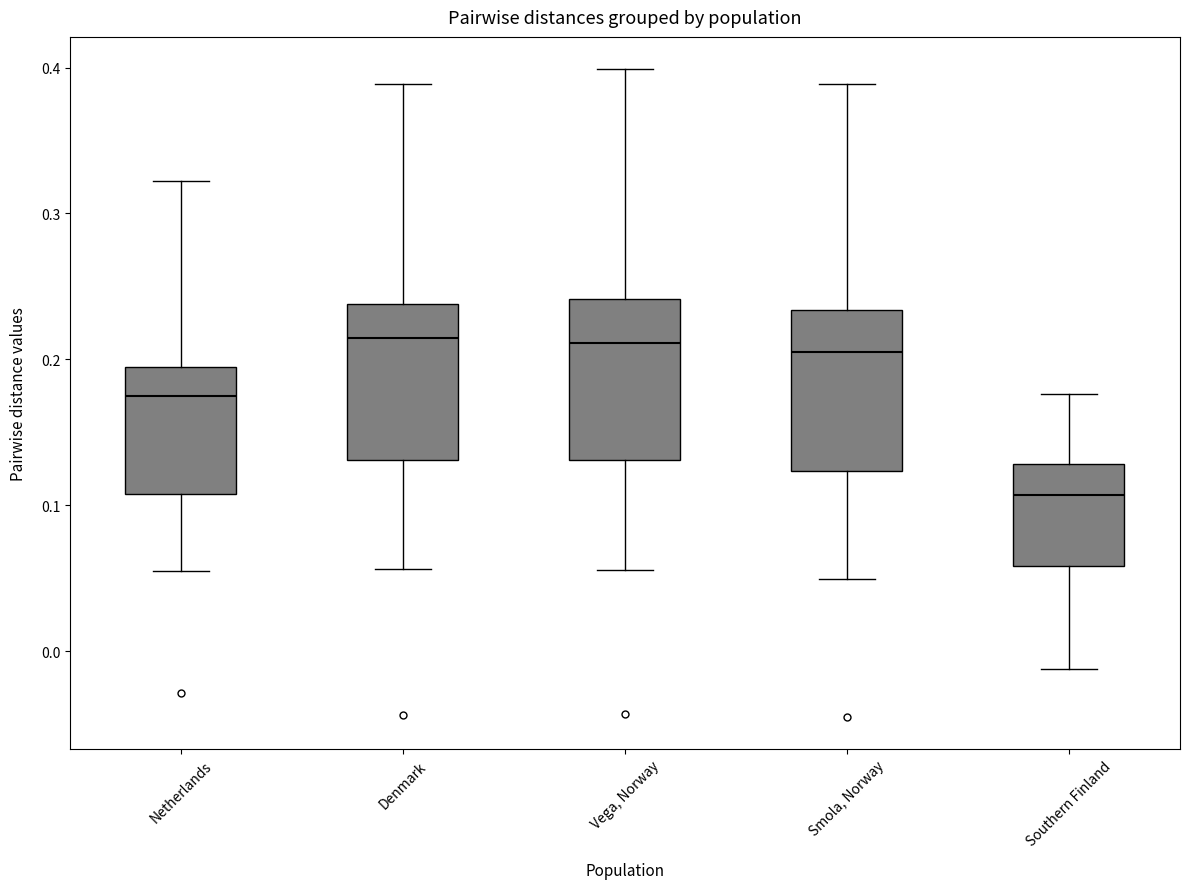

Which box's median line is the lowest?

Southern Finland